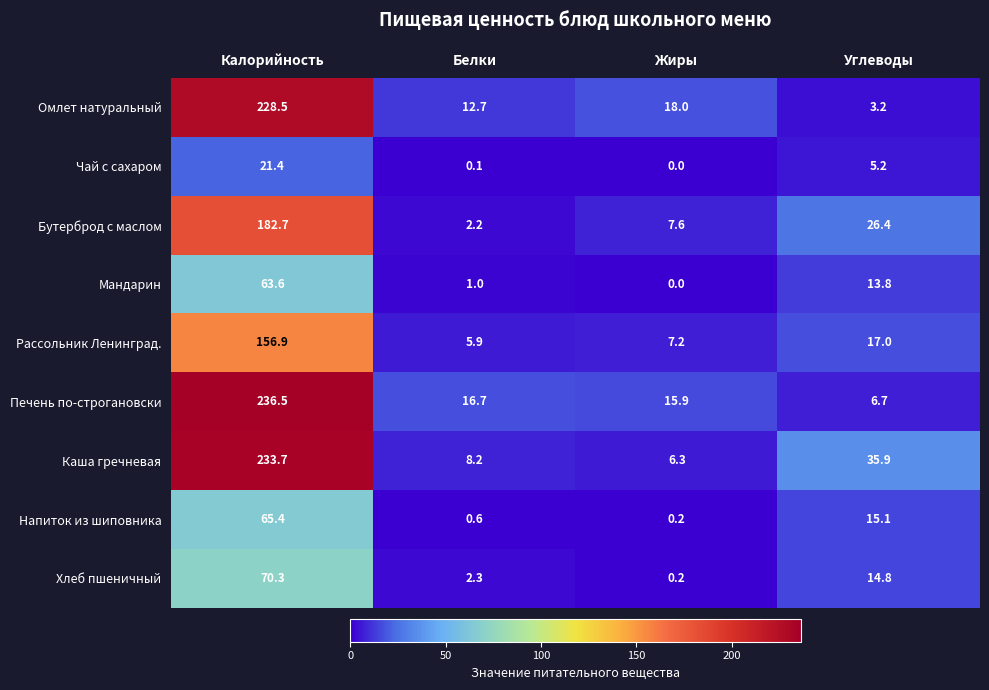

Where is Каша гречневая nearest to the value 120?

Углеводы